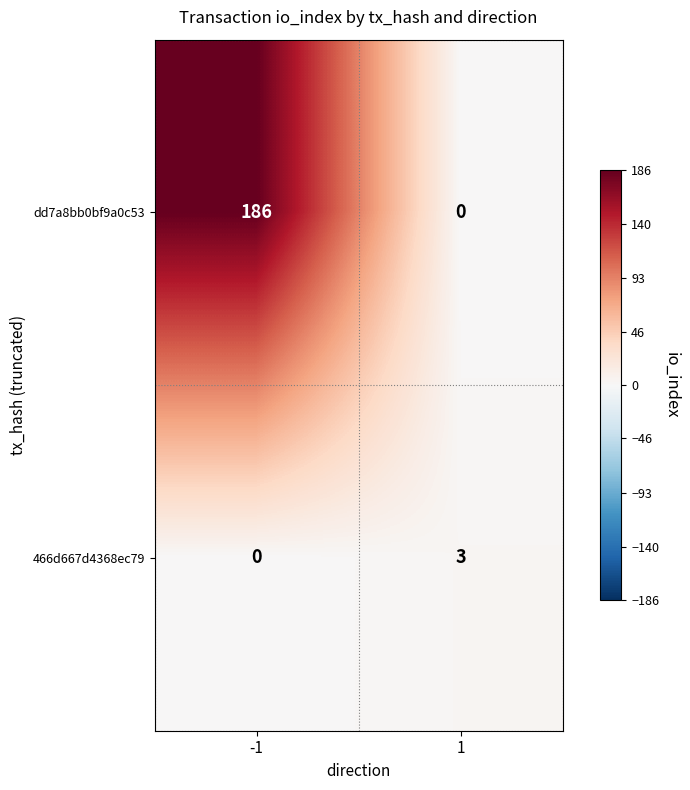

Is the value of dd7a8bb0bf9a0c53 at -1 greater than the value of 466d667d4368ec79 at -1?

Yes